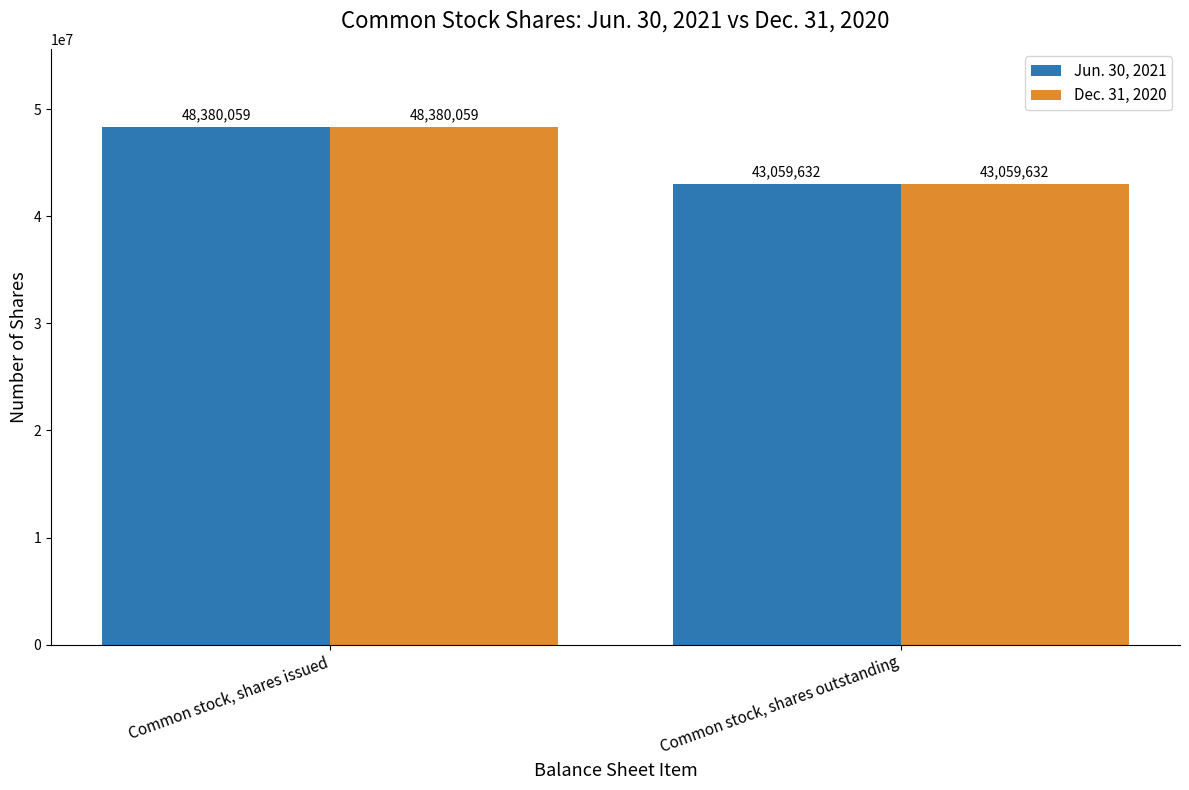

At which category is the sum across all series the highest?

Common stock, shares issued